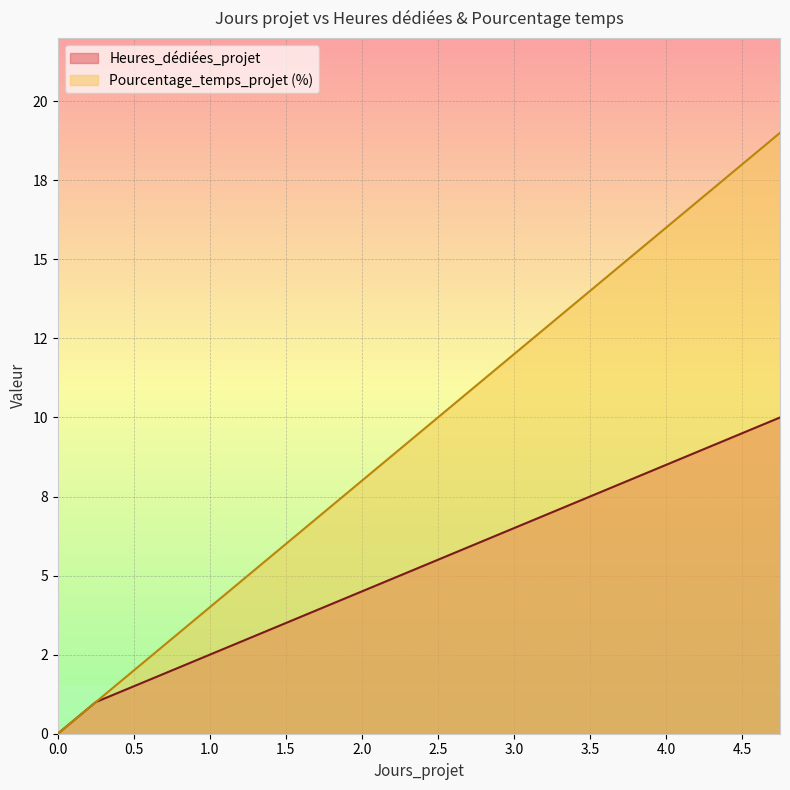

Between 1.0 and 2.5, which series saw the biggest shift?

Pourcentage_temps_projet (%)